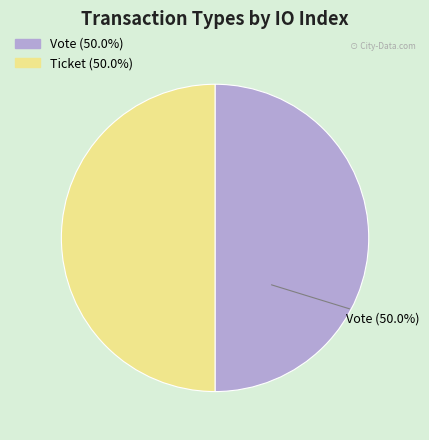

Approximately how many times larger is the value at Ticket compared to Vote?

1.0